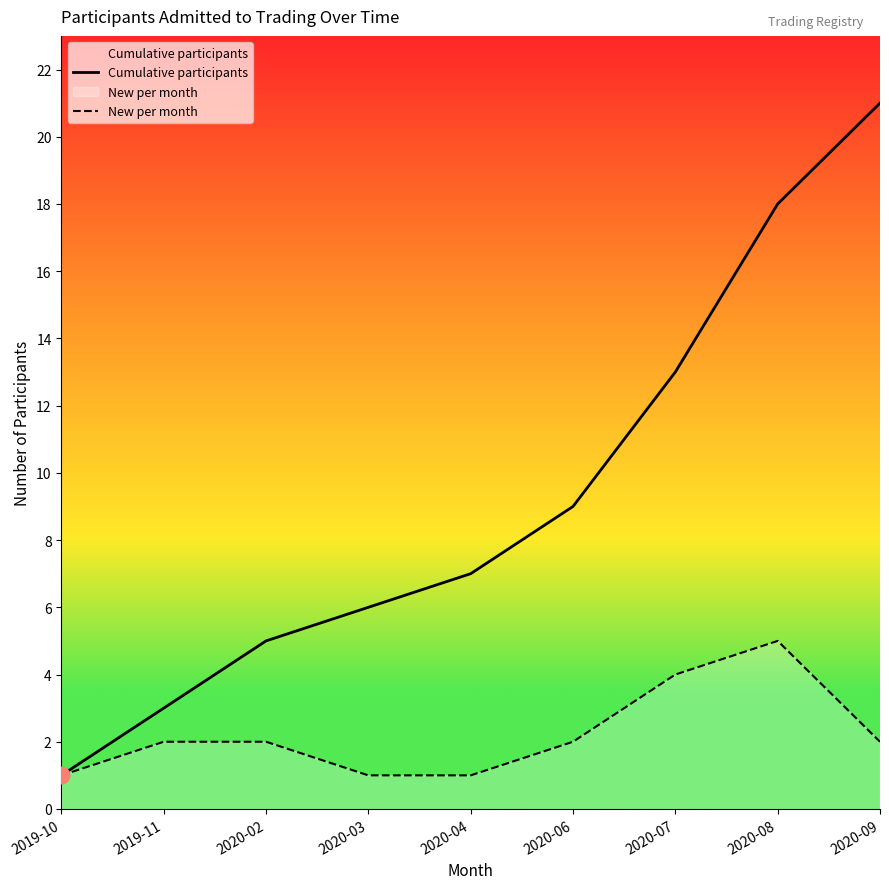

Where is New per month nearest to the value 3?

2019-11